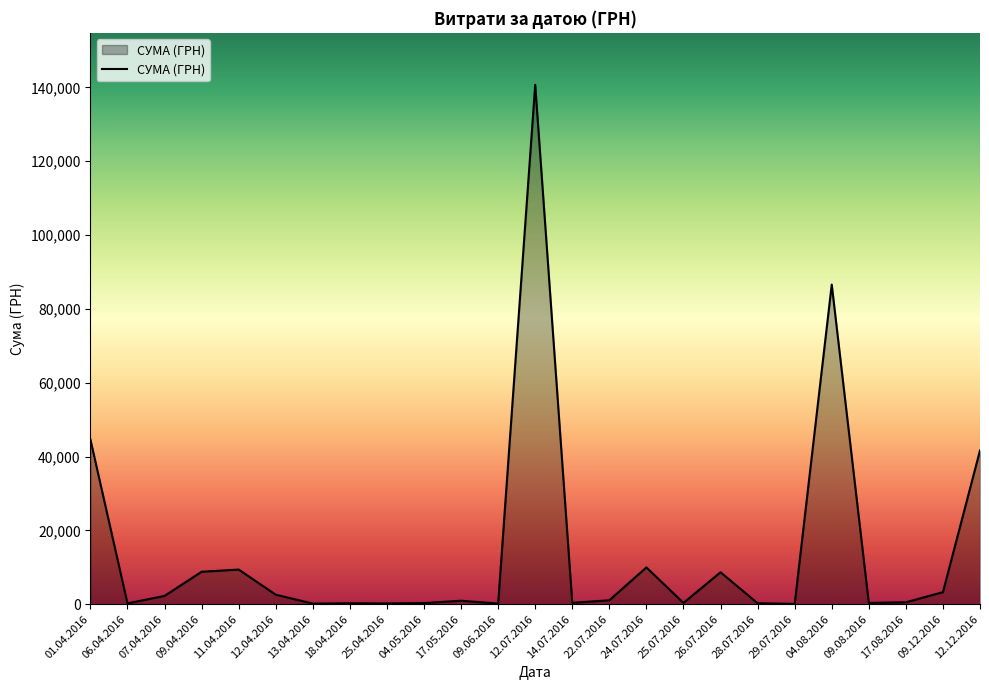

The chart shows a value of 97.8 at 29.07.2016. True or false?

True